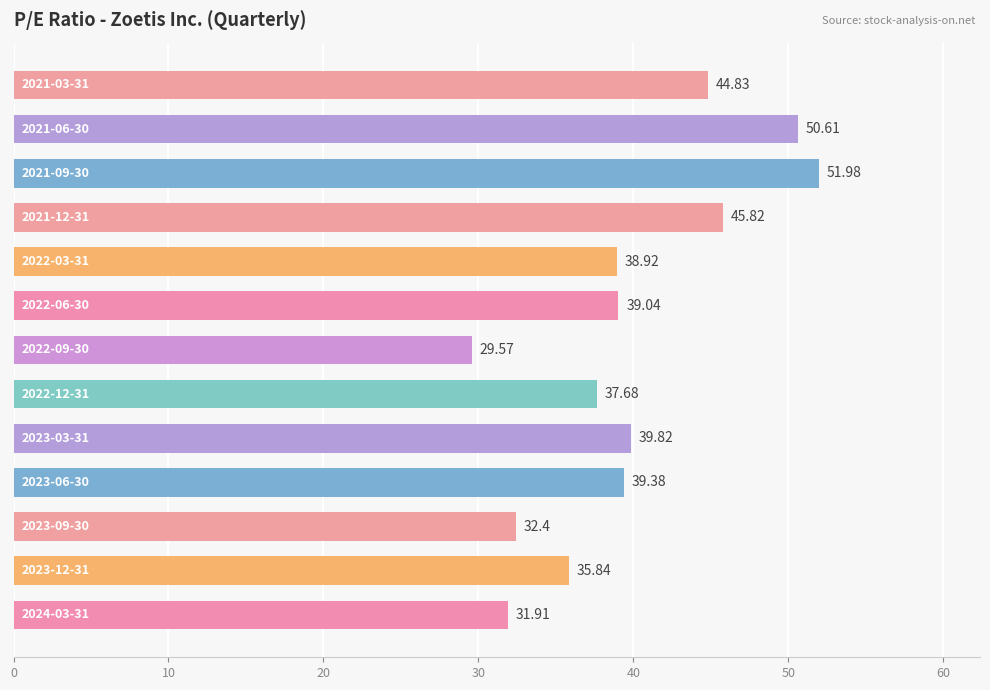

What is the difference between the second highest and minimum values?

21.0